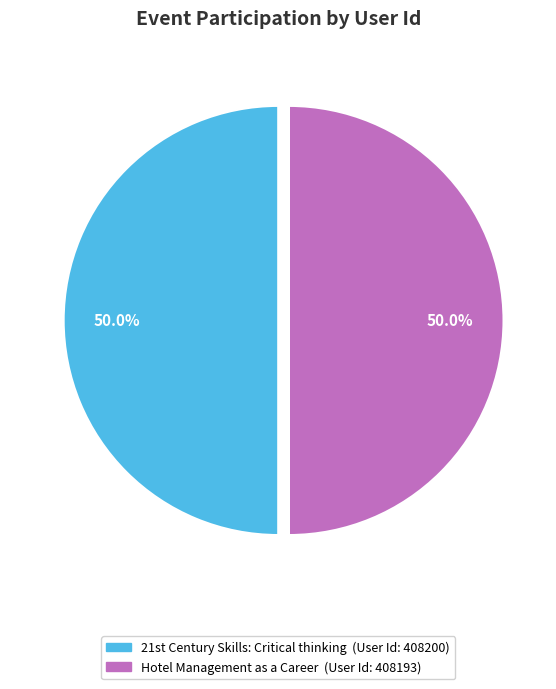

Is it true that Hotel Management as a Career is 58% of the pie?

False